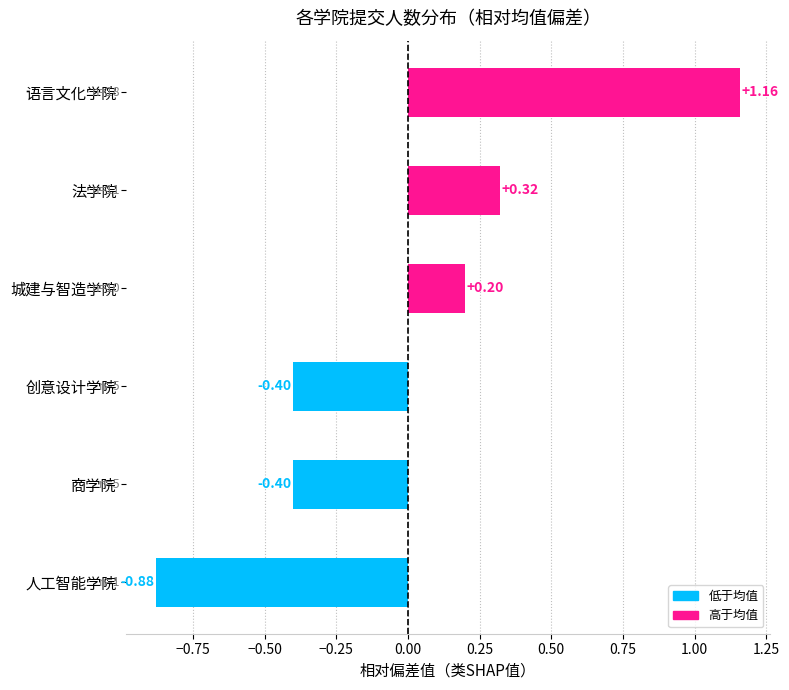

Between 法学院 and 创意设计学院, which is larger?

法学院